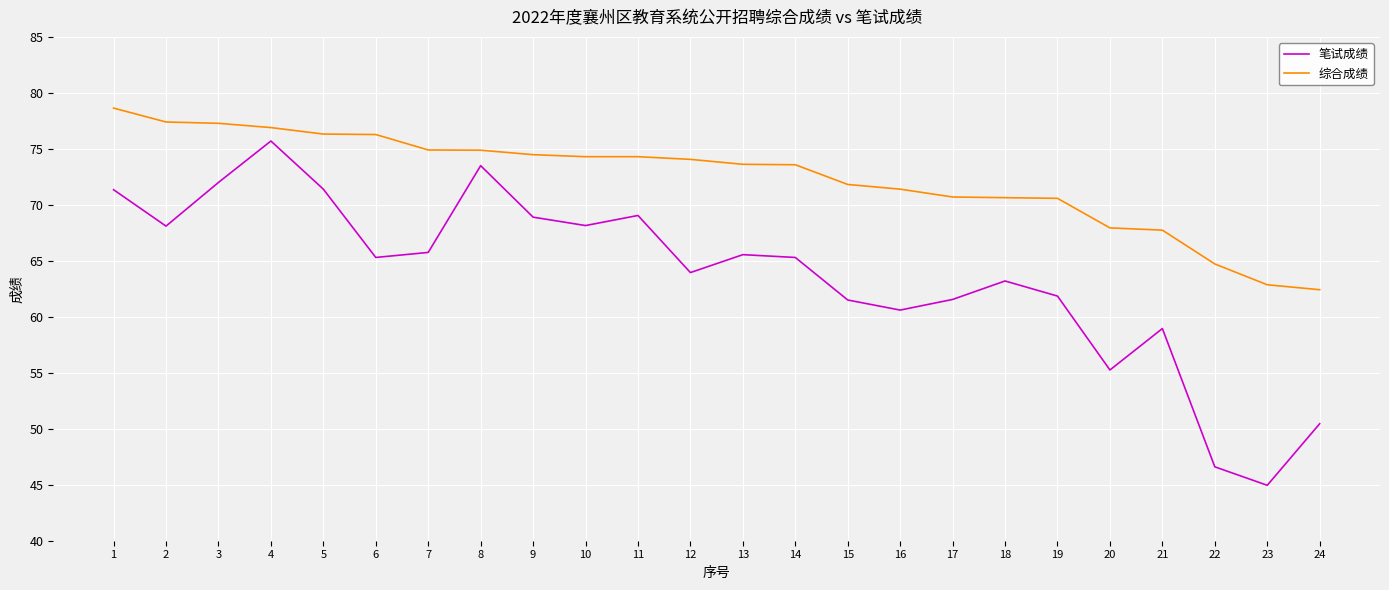

Which series has the largest range (max minus min)?

笔试成绩